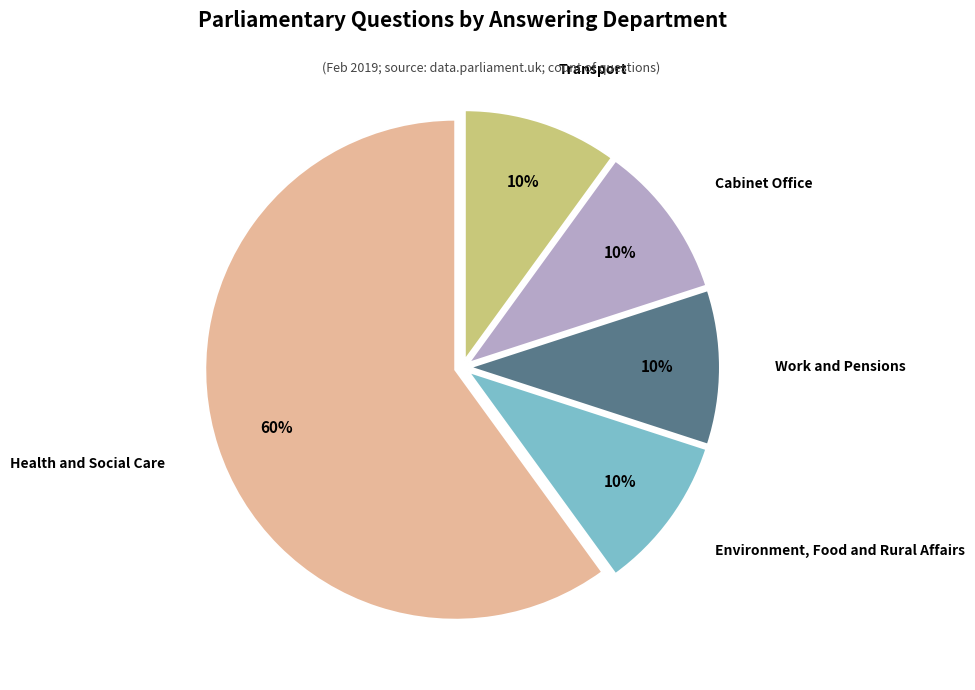

Does any single category account for the majority?

Yes